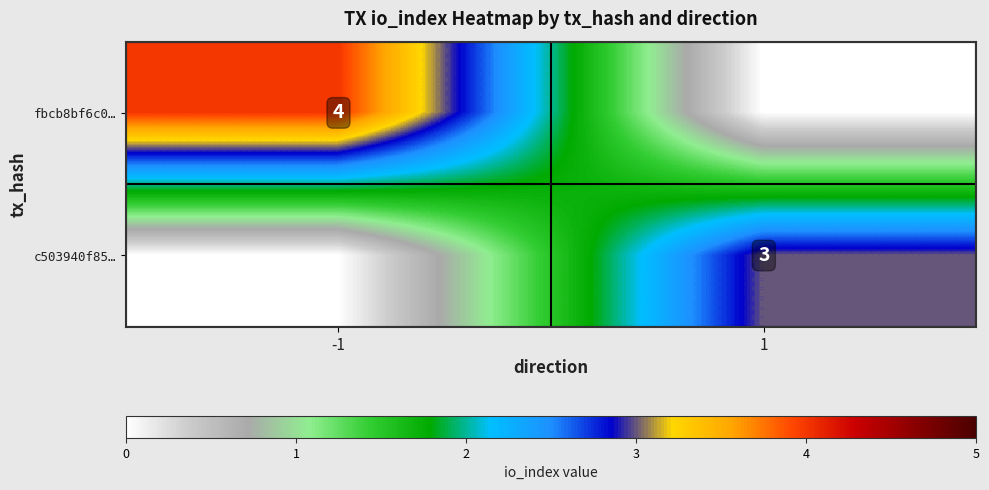

The fbcb8bf6c0… series shows 2 at -1. True or false?

False